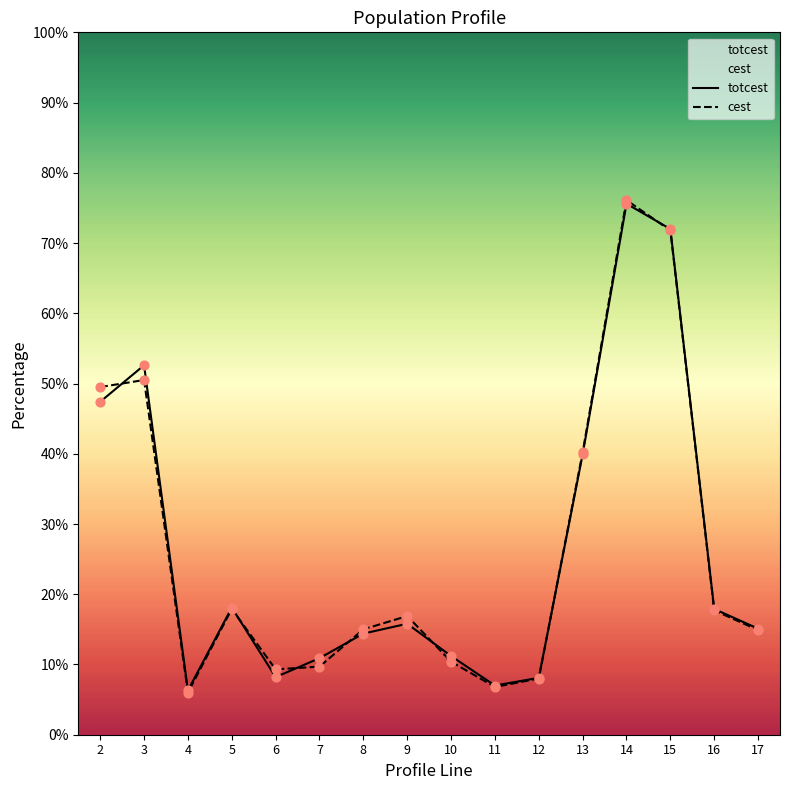

Which series reaches the maximum Y coordinate?

cest